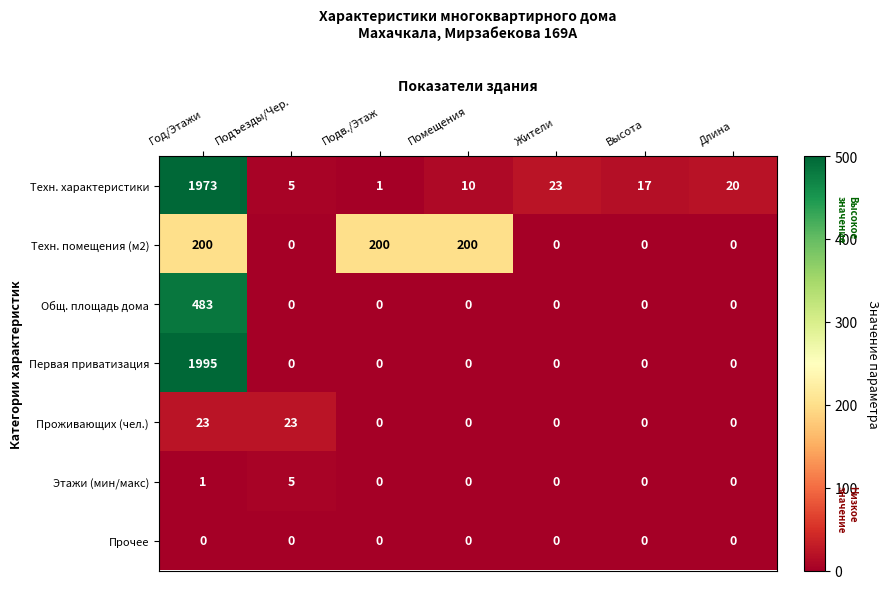

Is it true that Этажи (мин/макс) equals 5 at Подъезды/Чер.?

True